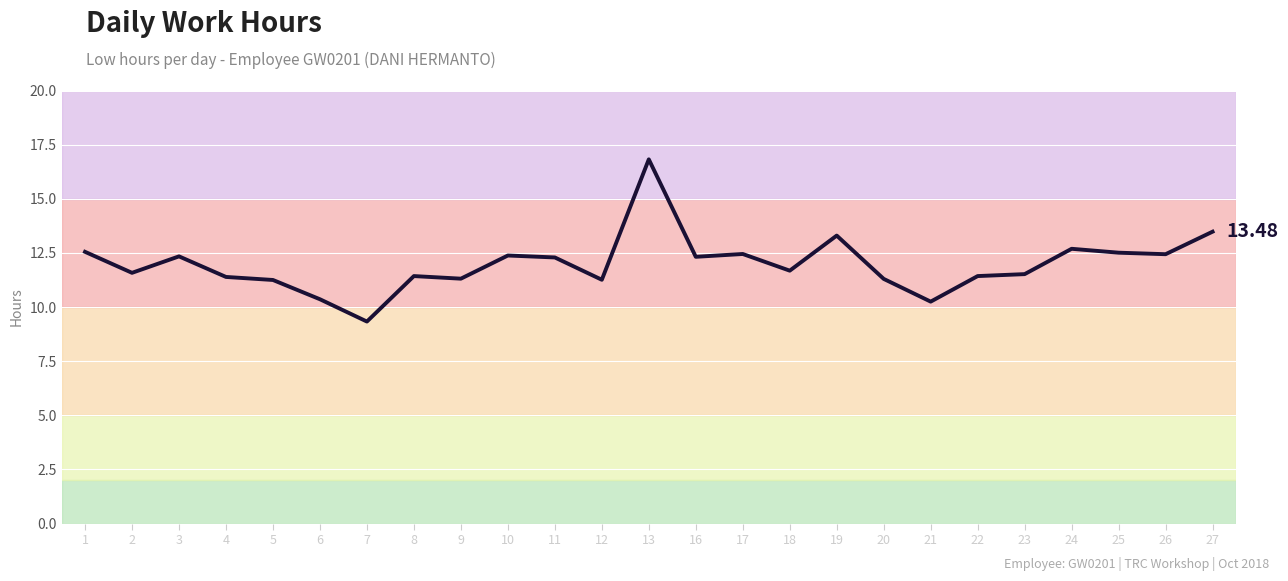

Approximately how many times larger is the value at 2 compared to 26?

0.9